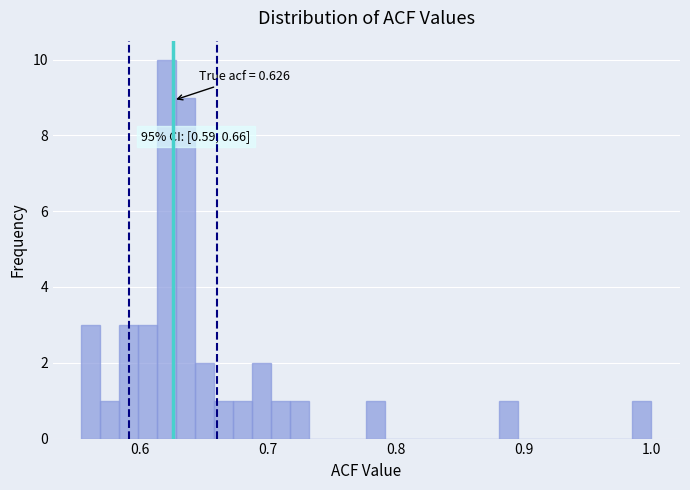

Read against the x-axis, roughly where is the centre of the tallest bar?

0.62